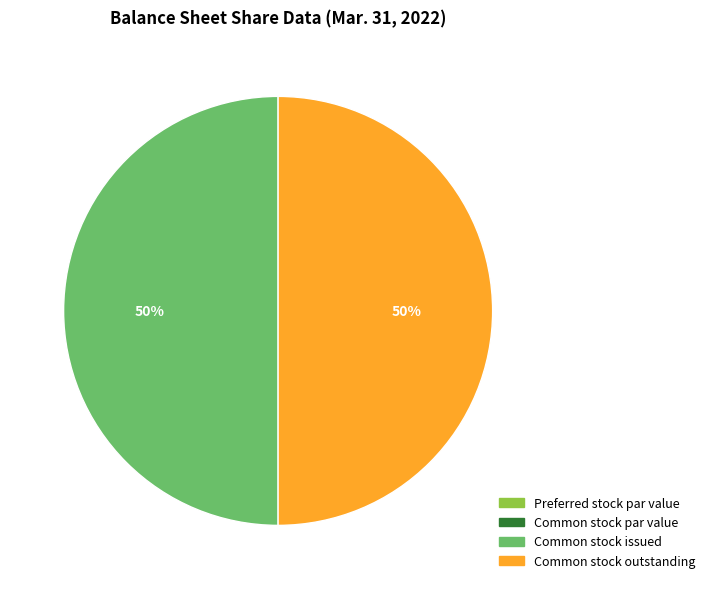

Approximately how many times larger is the value at Common stock issued compared to Common stock outstanding?

1.0